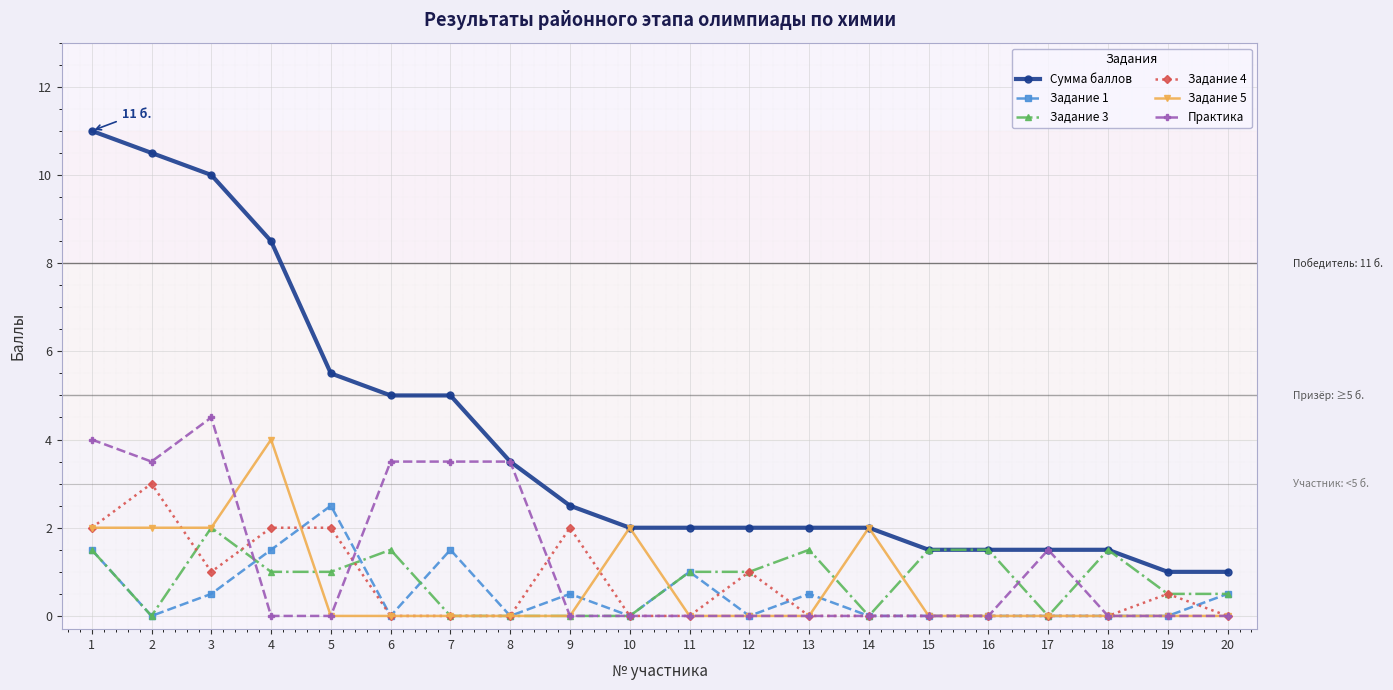

Is the value of Задание 5 at 15 greater than the value of Сумма баллов at 16?

No